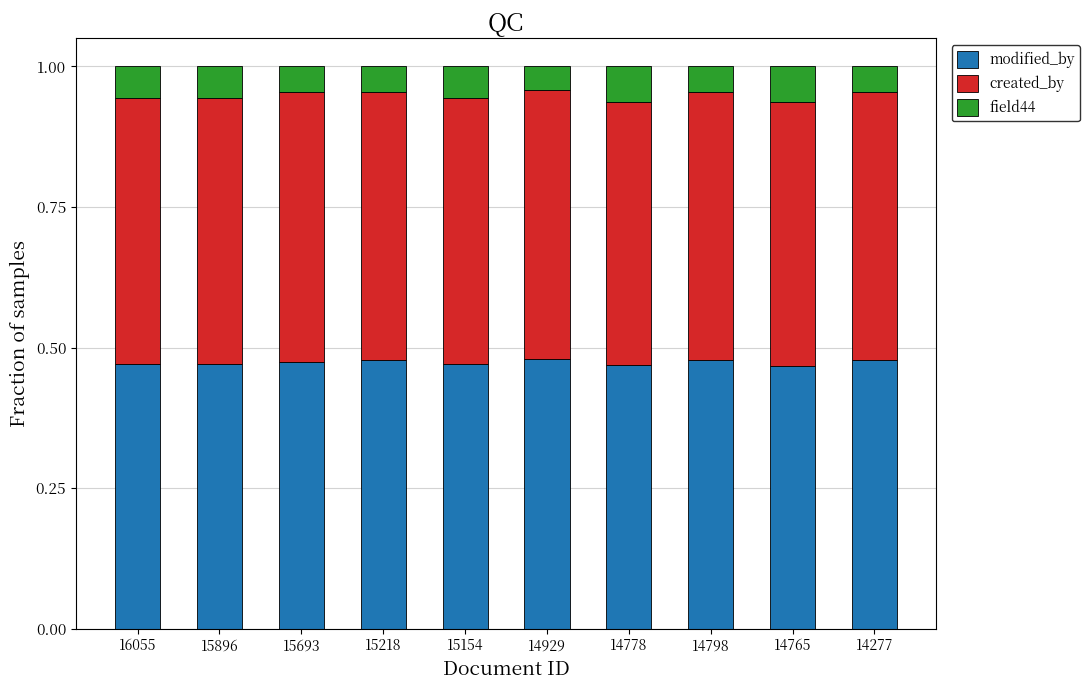

The modified_by series shows 0.7 at 14277. True or false?

False